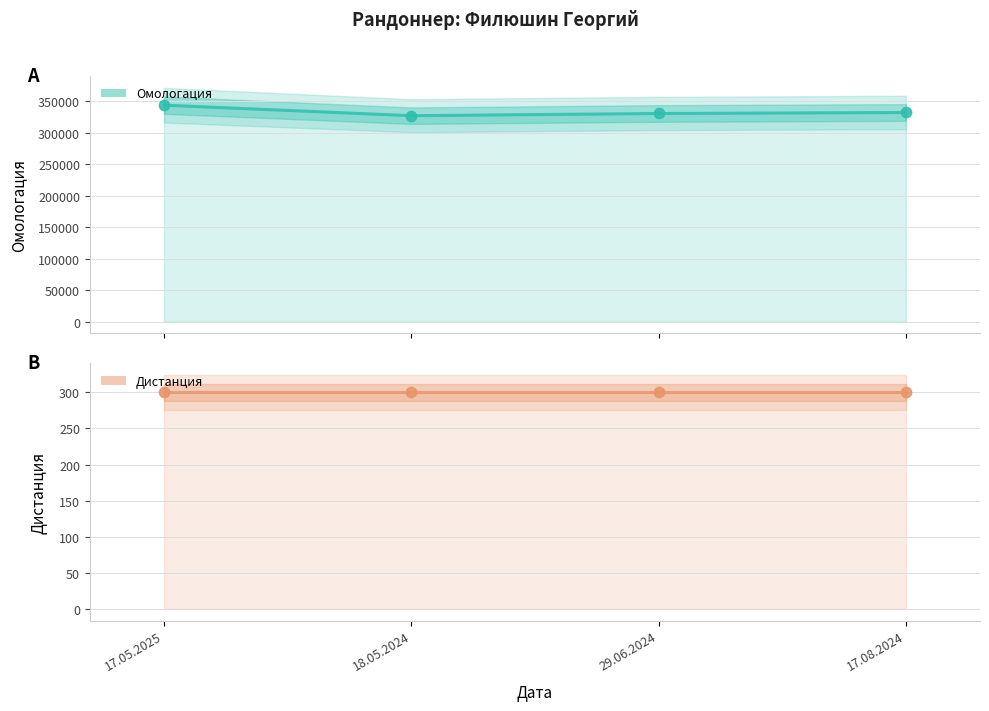

Which series has the largest total across all categories?

Омологация